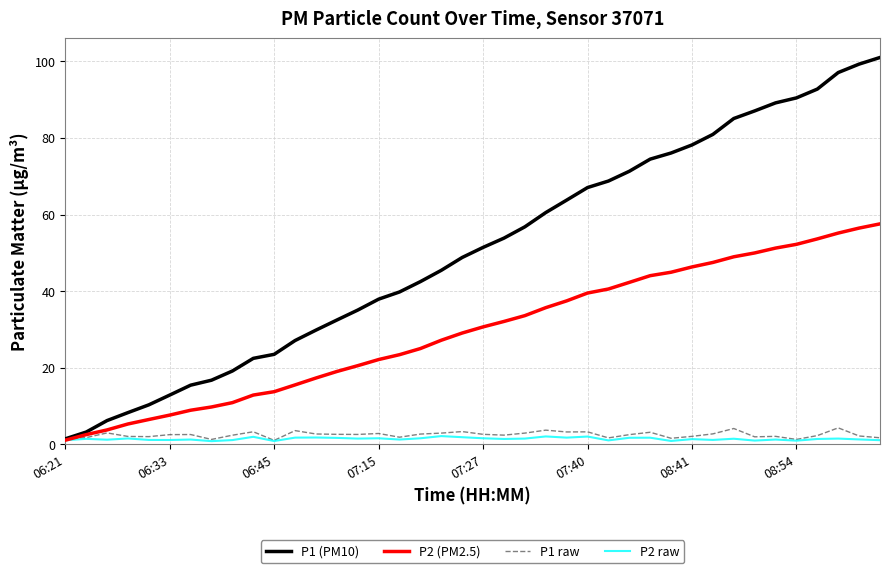

Is this an area chart (filled region under the line)?

No